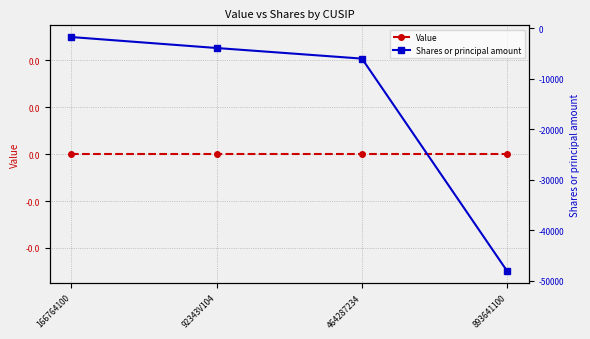

What position from the left is 464287234?

3